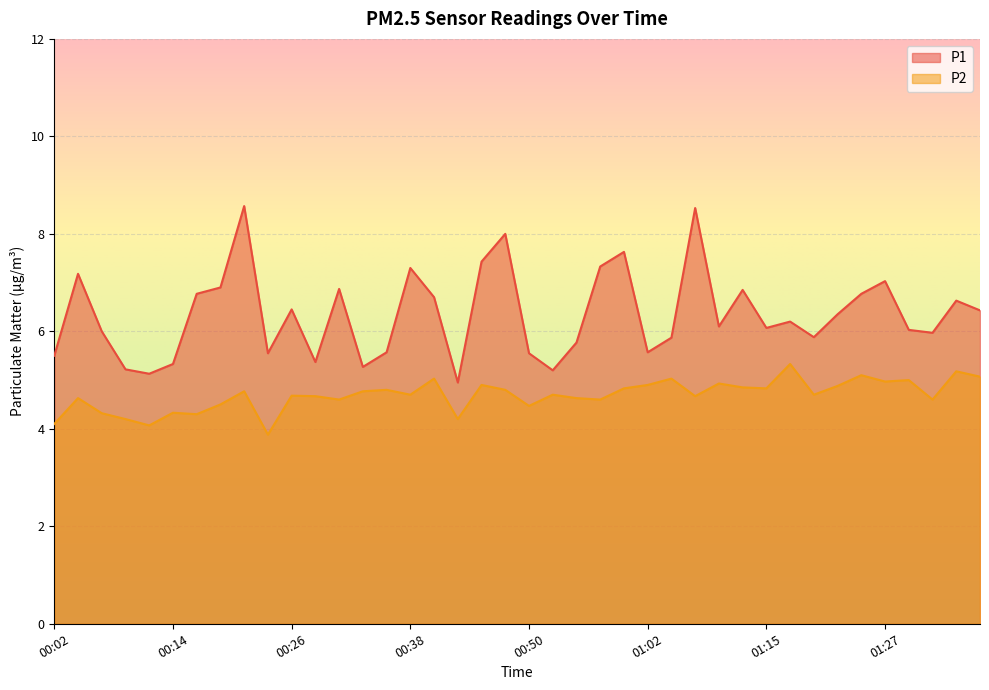

Is the value of P2 at 00:45 greater than the value of P1 at 00:21?

No